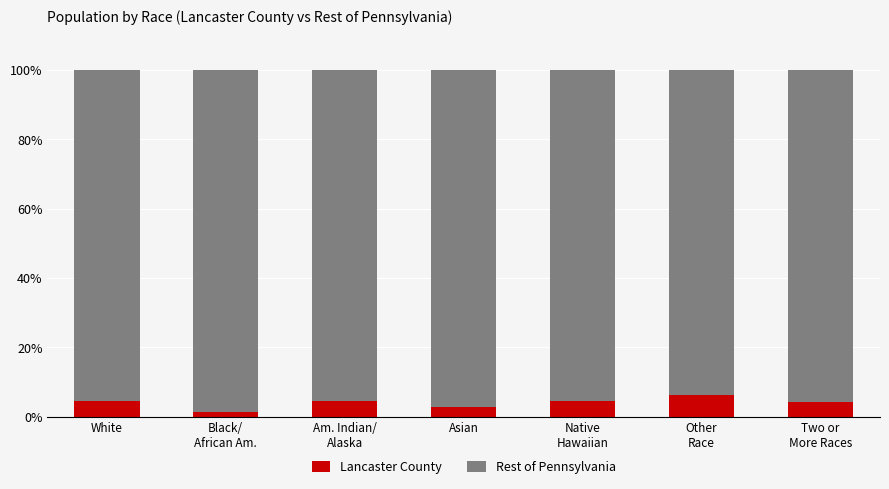

What is the maximum value for Lancaster County?

6.3